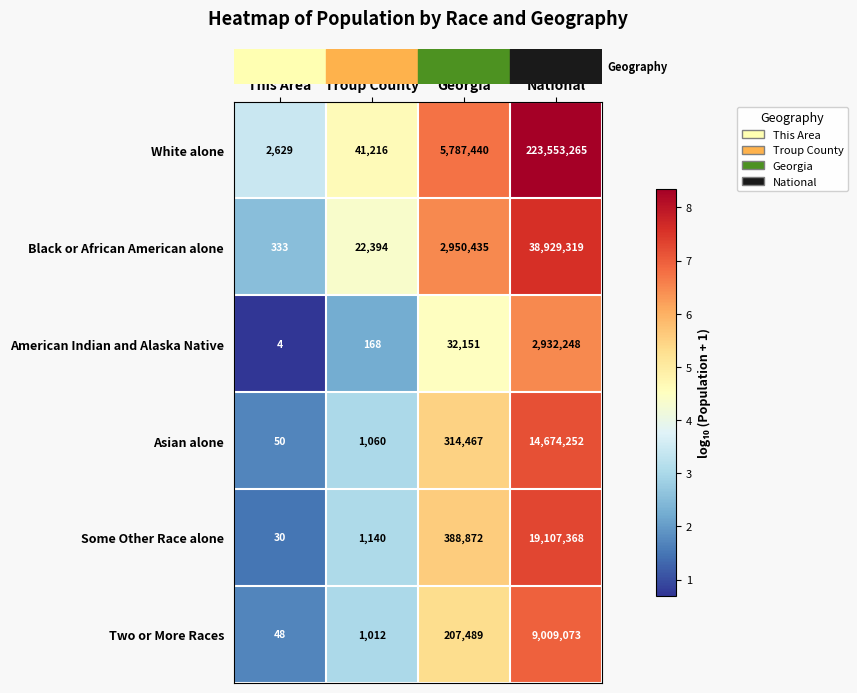

What is the difference between the American Indian and Alaska Native values at National and This Area?

2932244